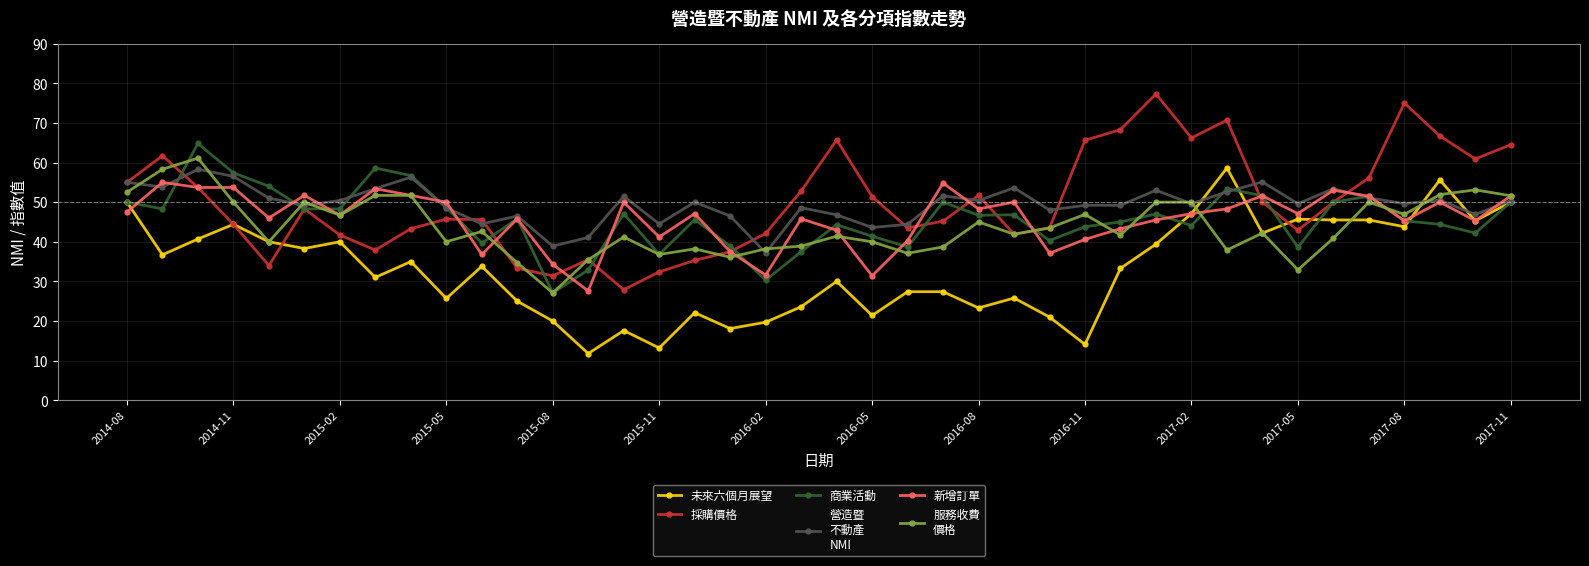

What is the minimum value shown in the chart?

11.8